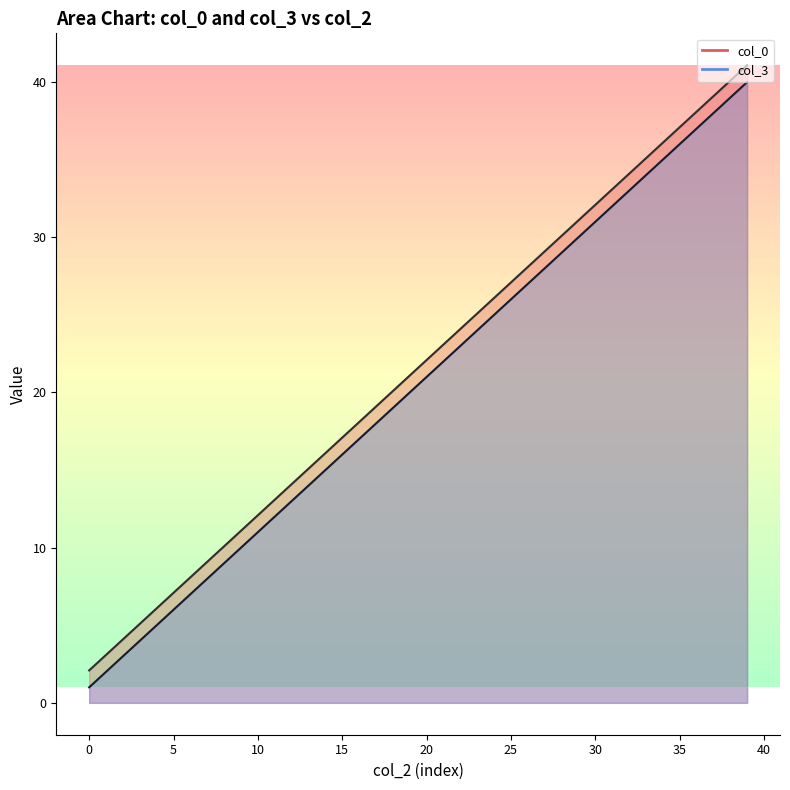

Reading right to left, extract all data points from this chart.

col_0: 41.1	40.1	39.1	38.1	37.1	36.1	35.1	34.1	33.1	32.1	31.1	30.1	29.1	28.1	27.1	26.1	25.1	24.1	23.1	22.1	21.1	20.1	19.1	18.1	17.1	16.1	15.1	14.1	13.1	12.1	11.1	10.1	9.1	8.1	7.1	6.1	5.1	4.1	3.1	2.1
col_3: 40.0	39.0	38.0	37.0	36.0	35.0	34.0	33.0	32.0	31.0	30.0	29.0	28.0	27.0	26.0	25.0	24.0	23.0	22.0	21.0	20.0	19.0	18.0	17.0	16.0	15.0	14.0	13.0	12.0	11.0	10.0	9.0	8.0	7.0	6.0	5.0	4.0	3.0	2.0	1.0